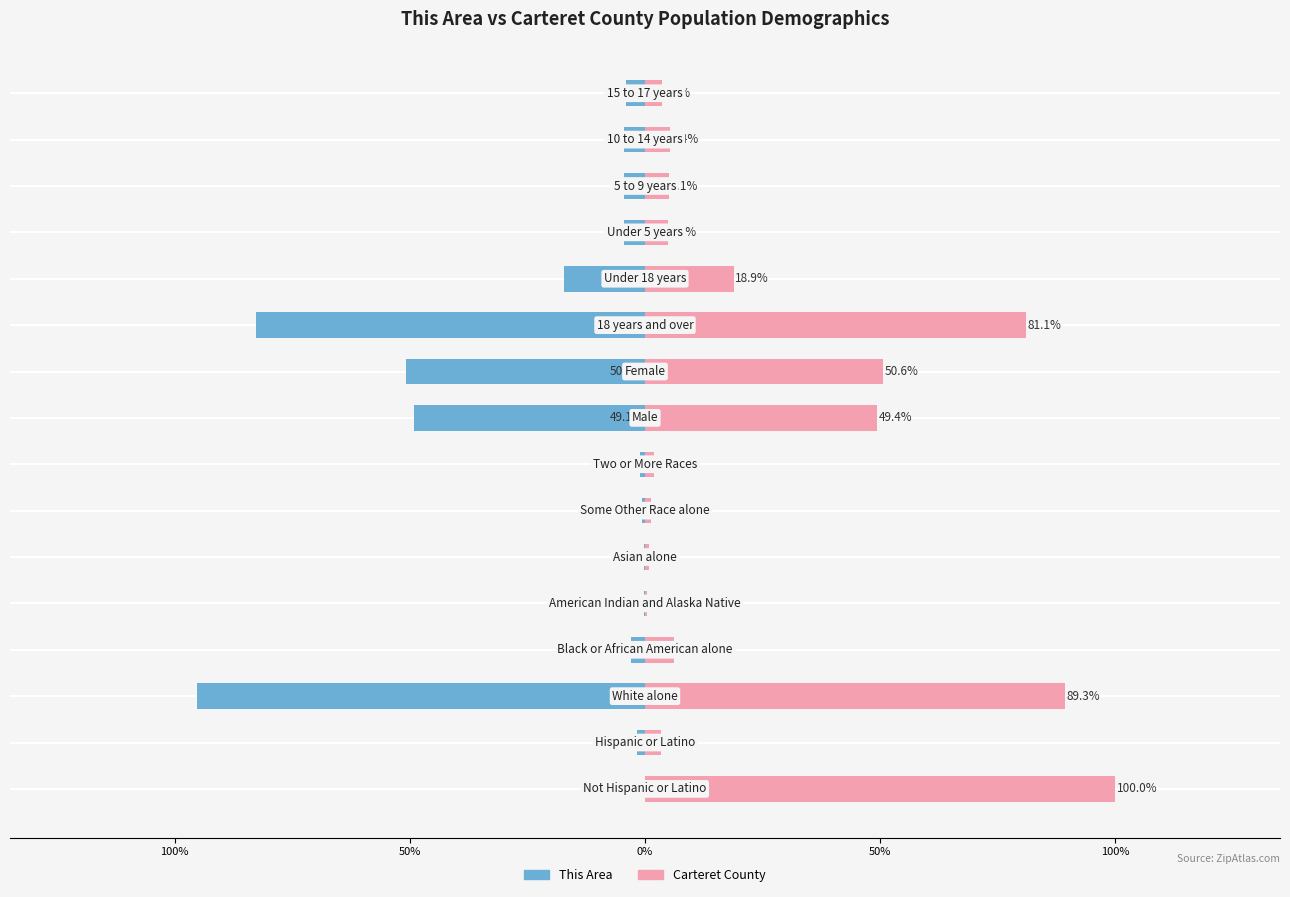

What is the difference between the second highest and second lowest values in the This Area series?

82.5